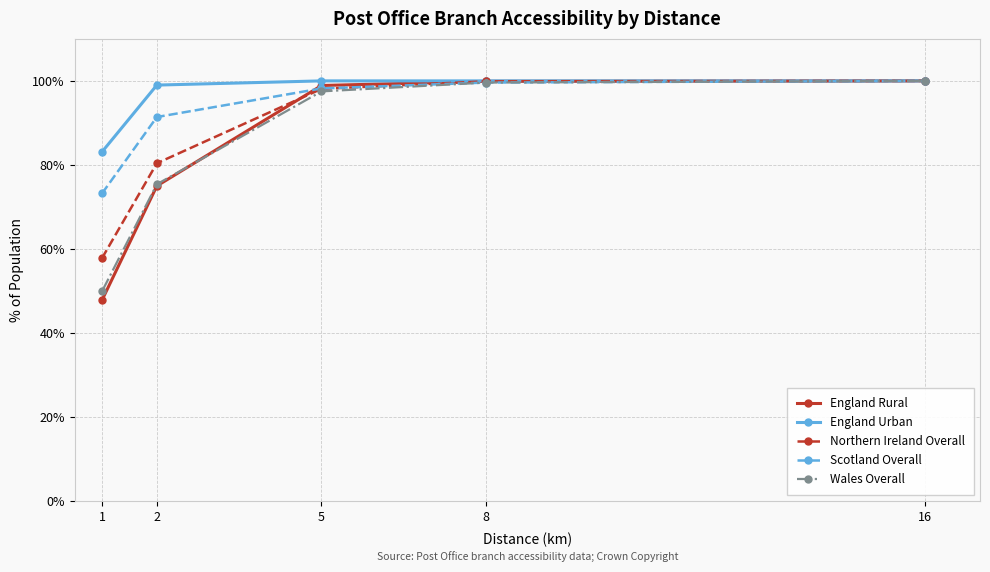

True or false: Wales Overall has a value of 97.5 at 5.

True